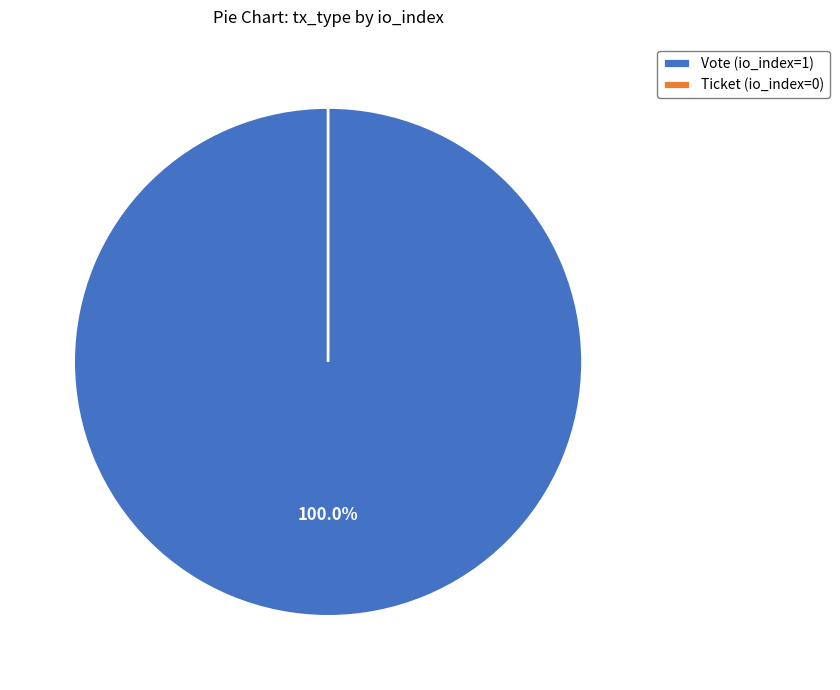

To the nearest percent, what is the difference between the largest and smallest slice percentages?

100%